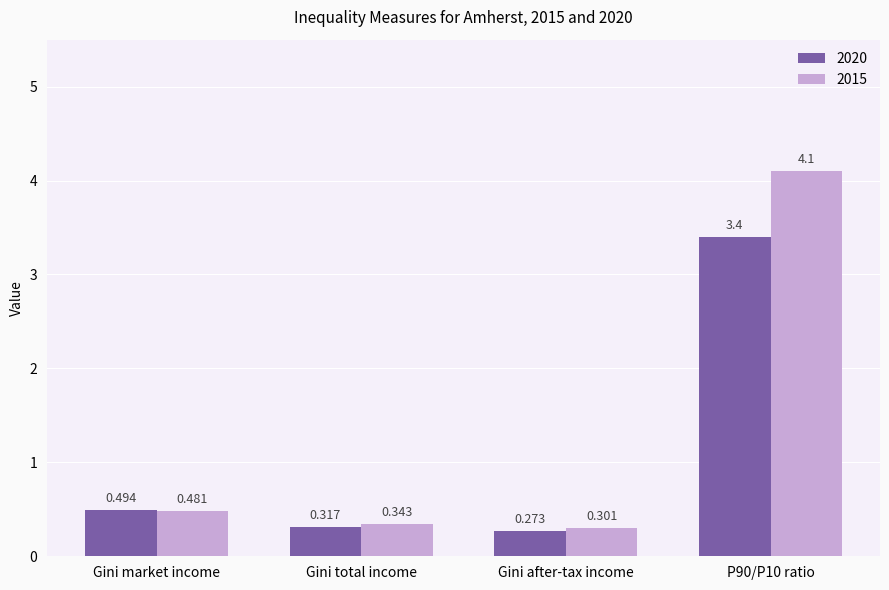

Between Gini after-tax income and P90/P10 ratio, which series saw the biggest shift?

2015